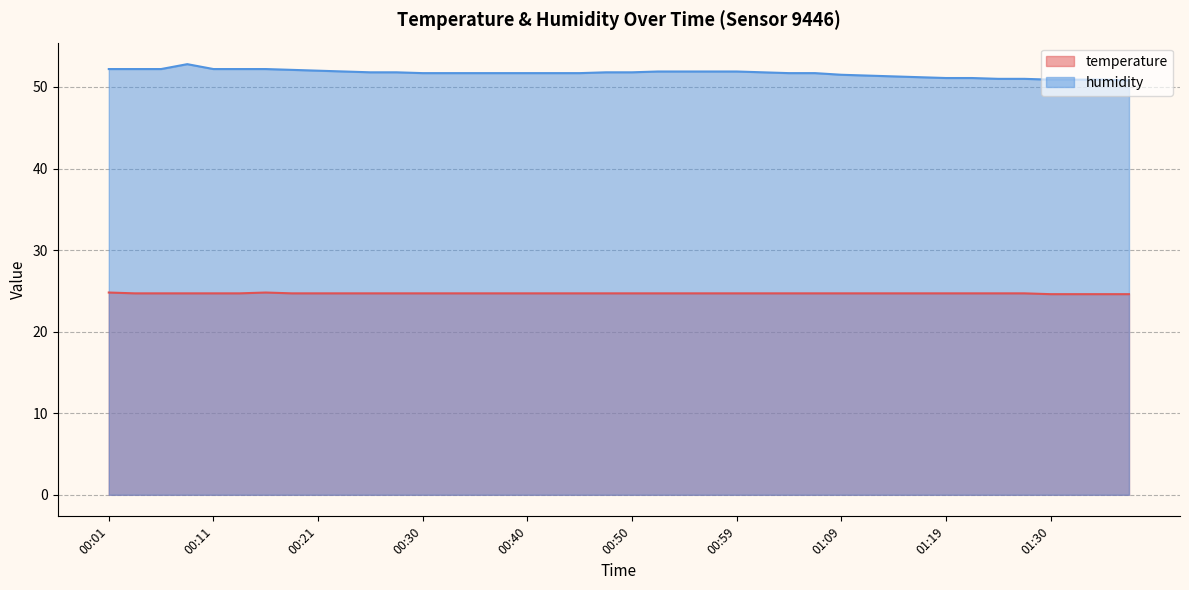

Reading left to right, list all the values displayed in this chart.

temperature: 24.8	24.7	24.7	24.7	24.7	24.7	24.8	24.7	24.7	24.7	24.7	24.7	24.7	24.7	24.7	24.7	24.7	24.7	24.7	24.7	24.7	24.7	24.7	24.7	24.7	24.7	24.7	24.7	24.7	24.7	24.7	24.7	24.7	24.7	24.7	24.7	24.6	24.6	24.6	24.6
humidity: 52.2	52.2	52.2	52.8	52.2	52.2	52.2	52.1	52.0	51.9	51.8	51.8	51.7	51.7	51.7	51.7	51.7	51.7	51.7	51.8	51.8	51.9	51.9	51.9	51.9	51.8	51.7	51.7	51.5	51.4	51.3	51.2	51.1	51.1	51.0	51.0	50.9	50.9	50.9	50.8